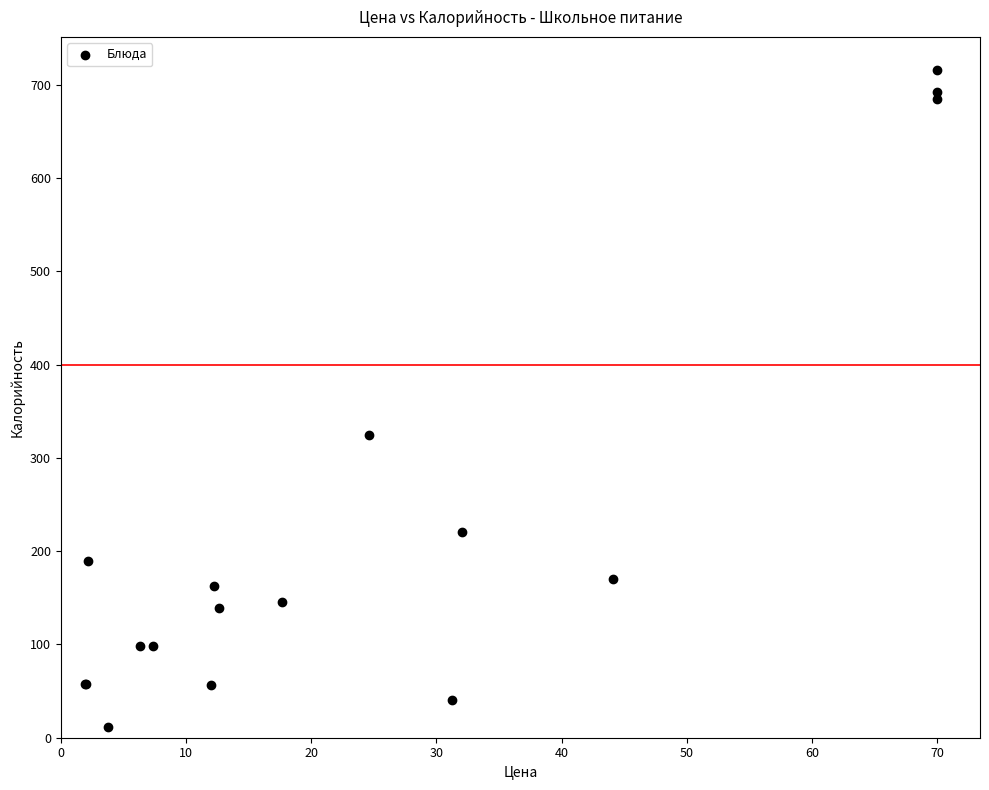

What Y value in the scatter plot is closest to 364?

325